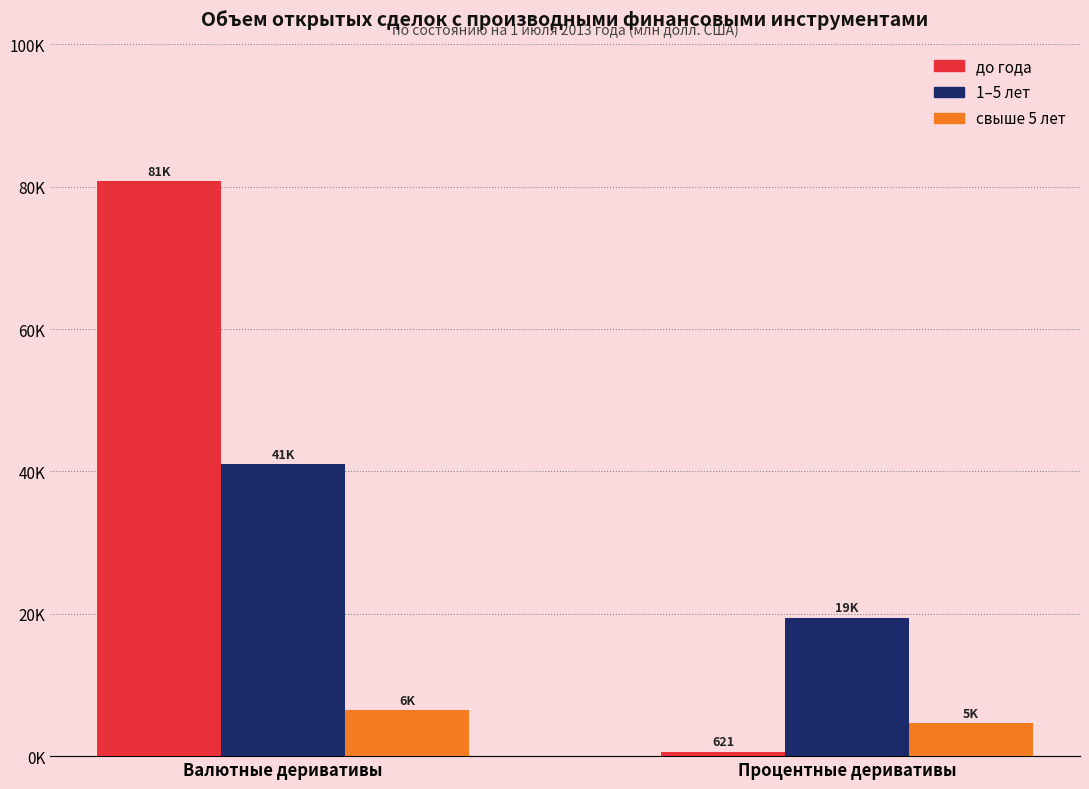

What is the label of the 1st bar from the left?

Валютные деривативы